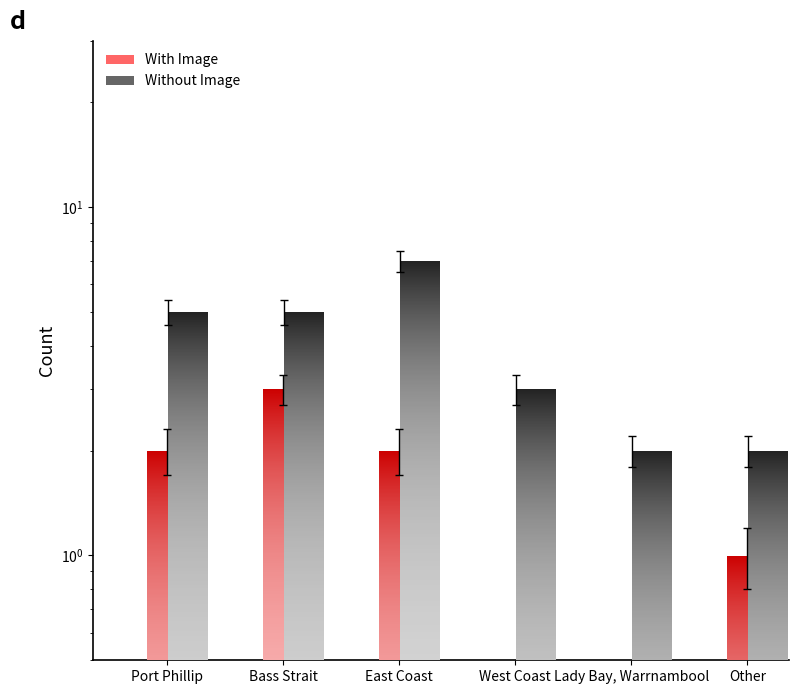

What is the value of the Without Image bar at the 6th from the left?

2